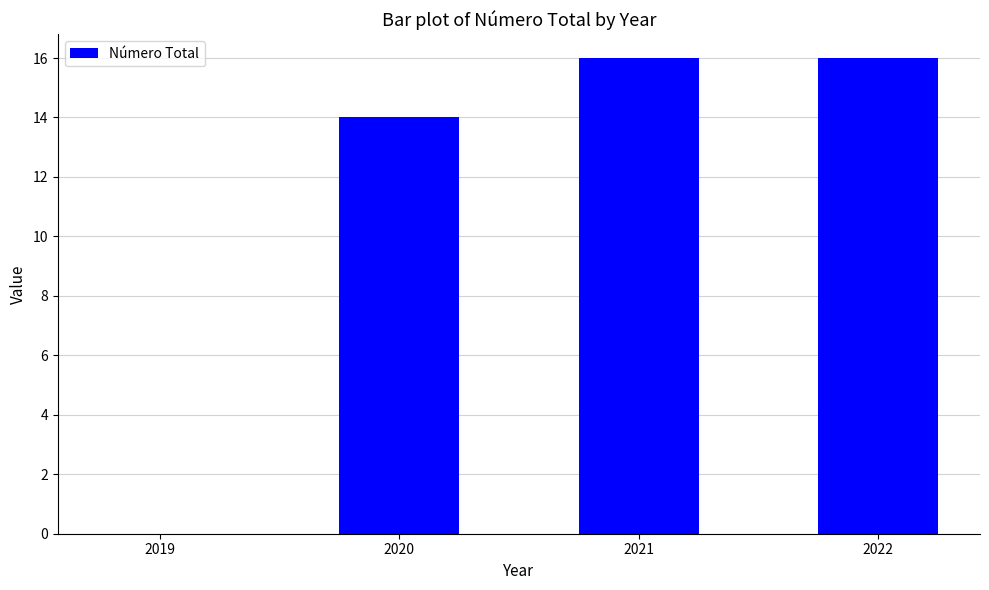

The chart shows a value of 0 at 2019. True or false?

True